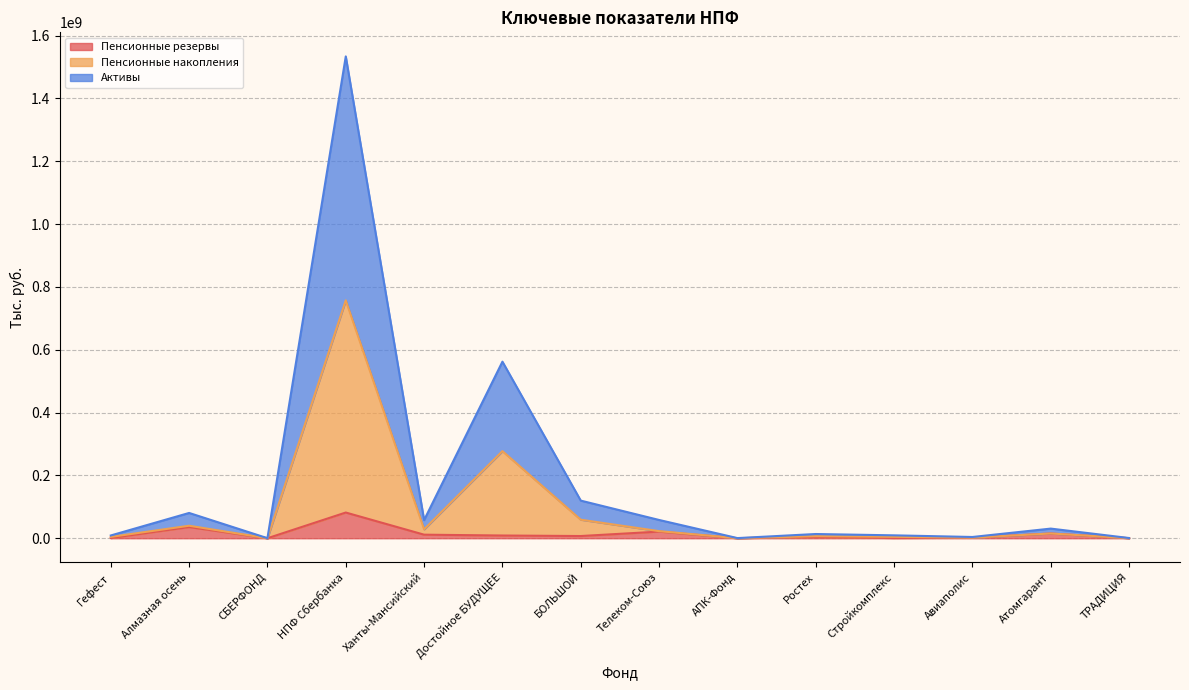

What is the label of the 12th point from the right?

СБЕРФОНД